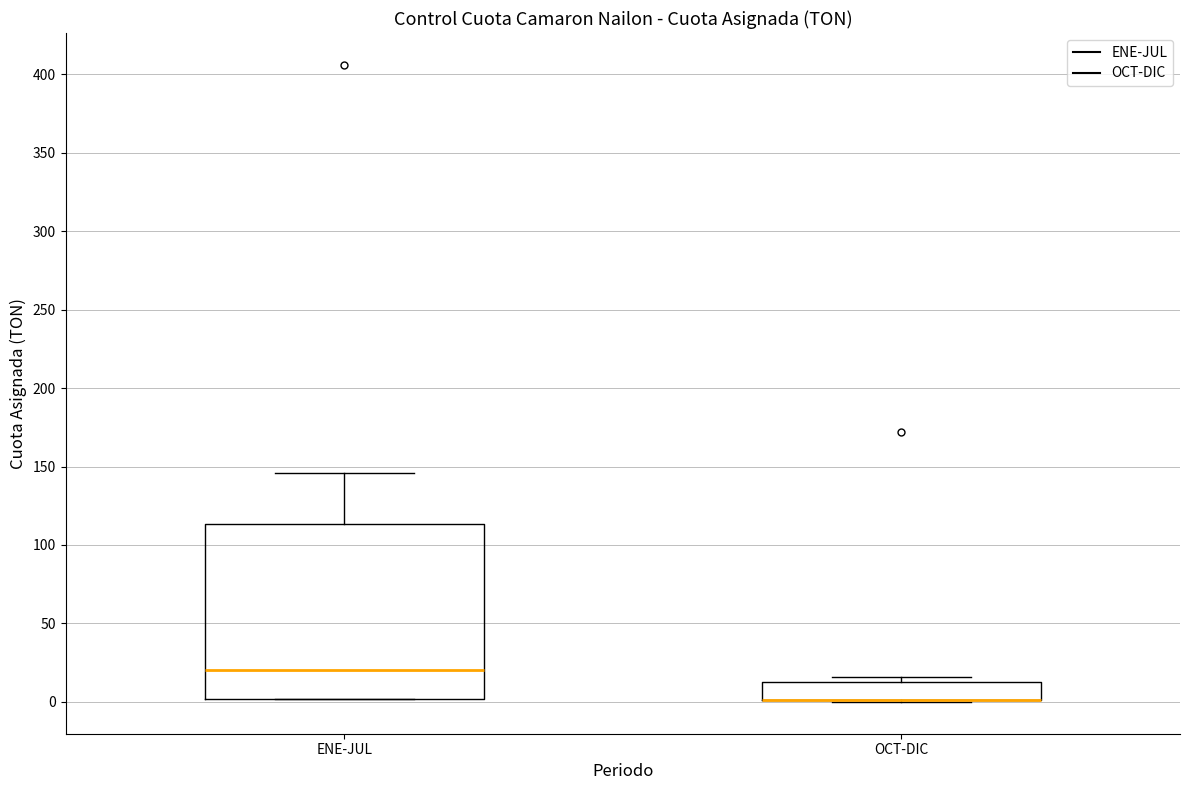

Where is the lower edge of the box for ENE-JUL on the y-axis? The values are not printed on the chart, so give them approximately, as read against the axis.

0